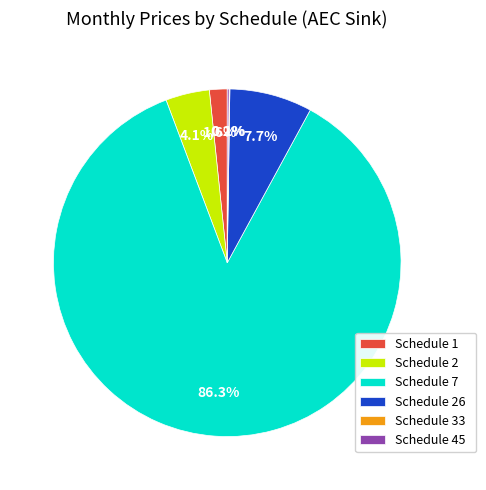

Is there any slice that represents more than half of the pie?

Yes